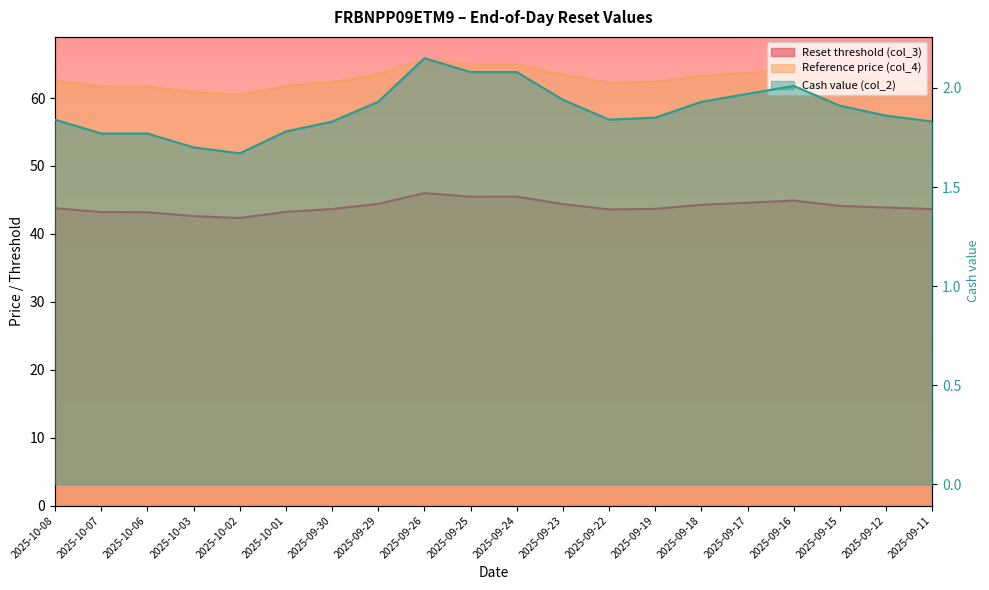

What is the sum of the Reset threshold (col_3) values at 2025-09-25 and 2025-09-30?

89.1